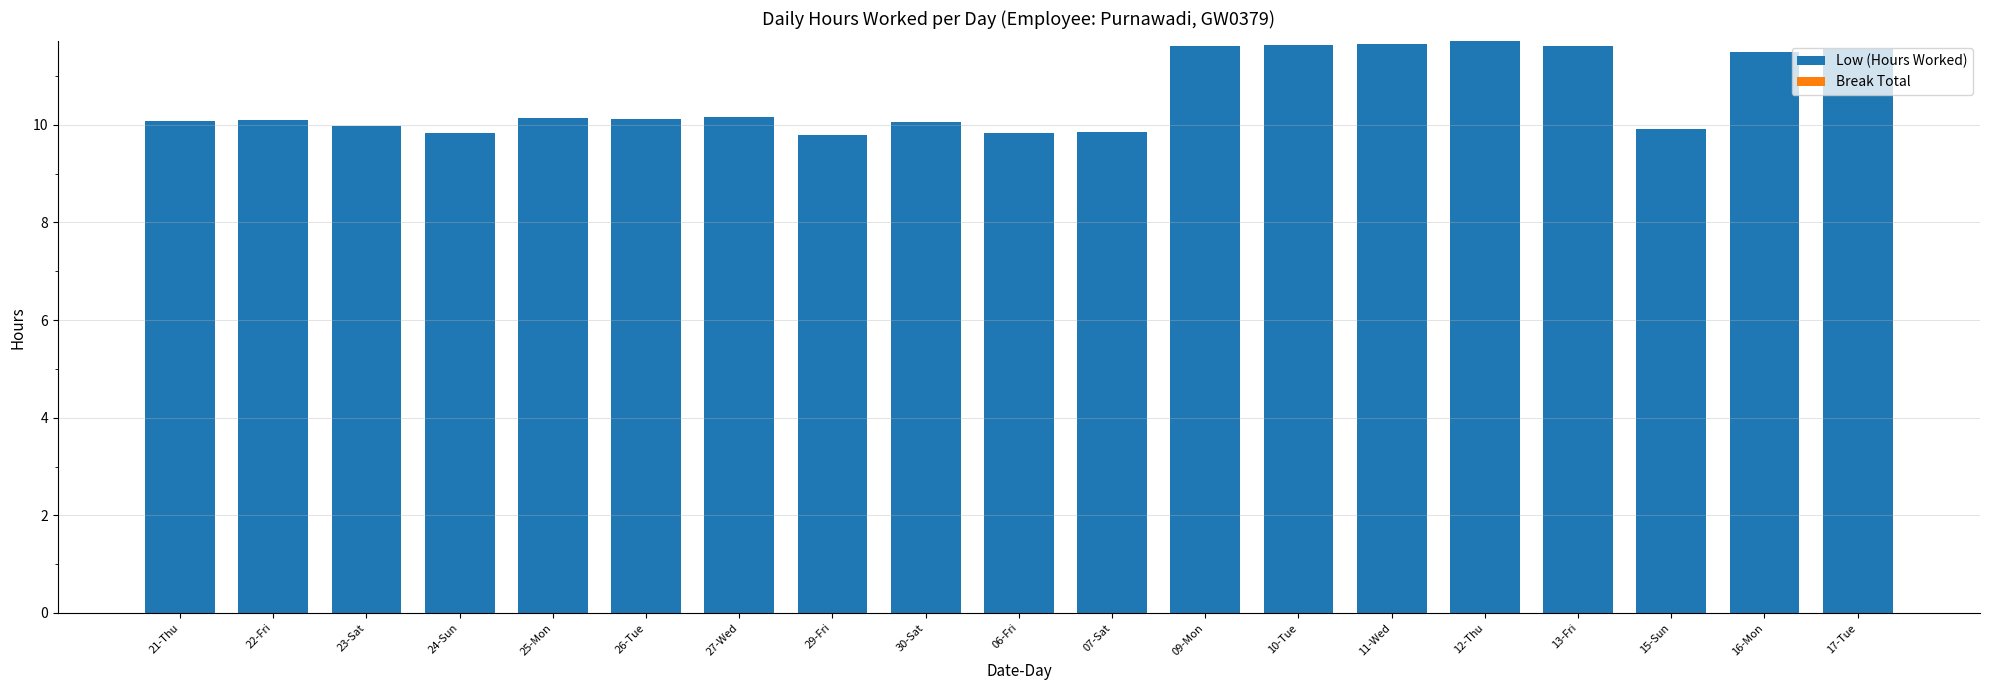

True or false: the data shows 10.1 at 30-Sat.

True